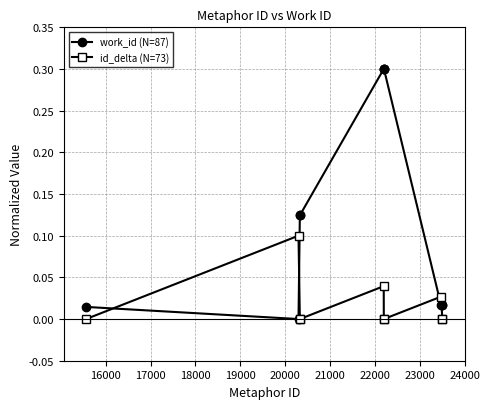

Which series has the largest total across all categories?

work_id (N=87)